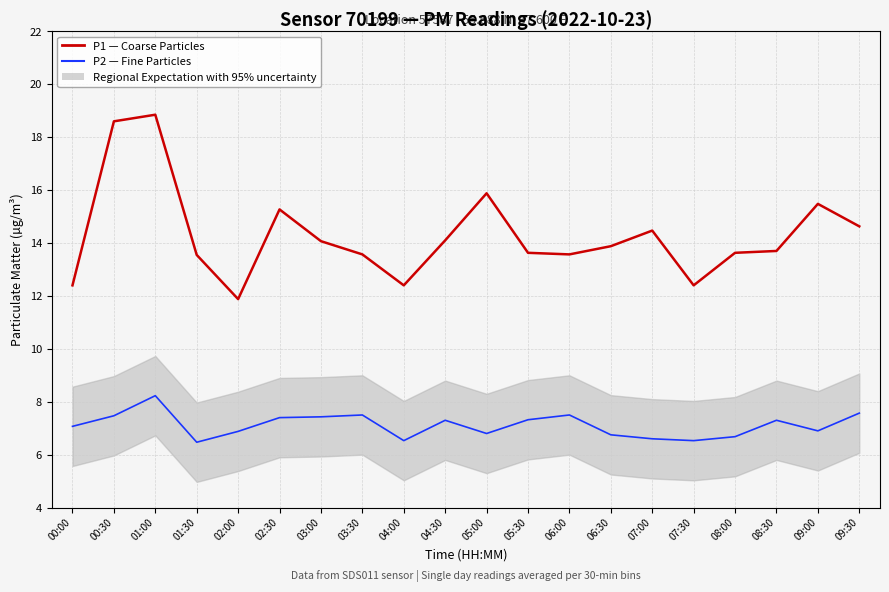

Which series has the widest spread of values?

P1 — Coarse Particles